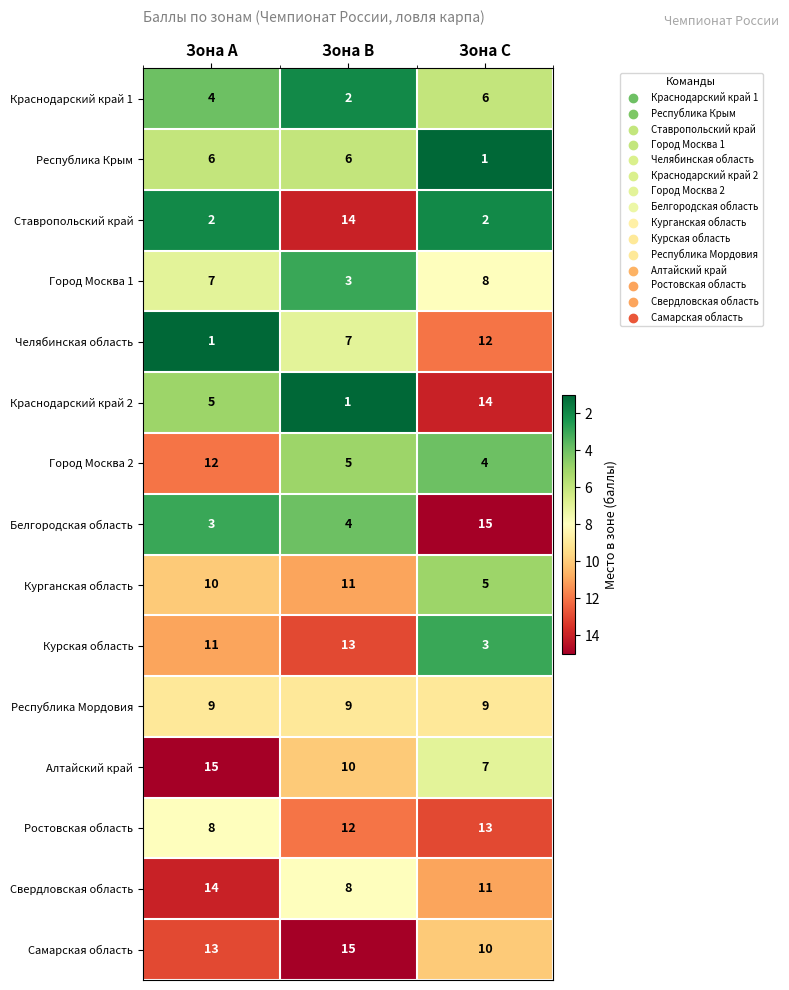

What is the difference between the highest and lowest values at Зона С?

14